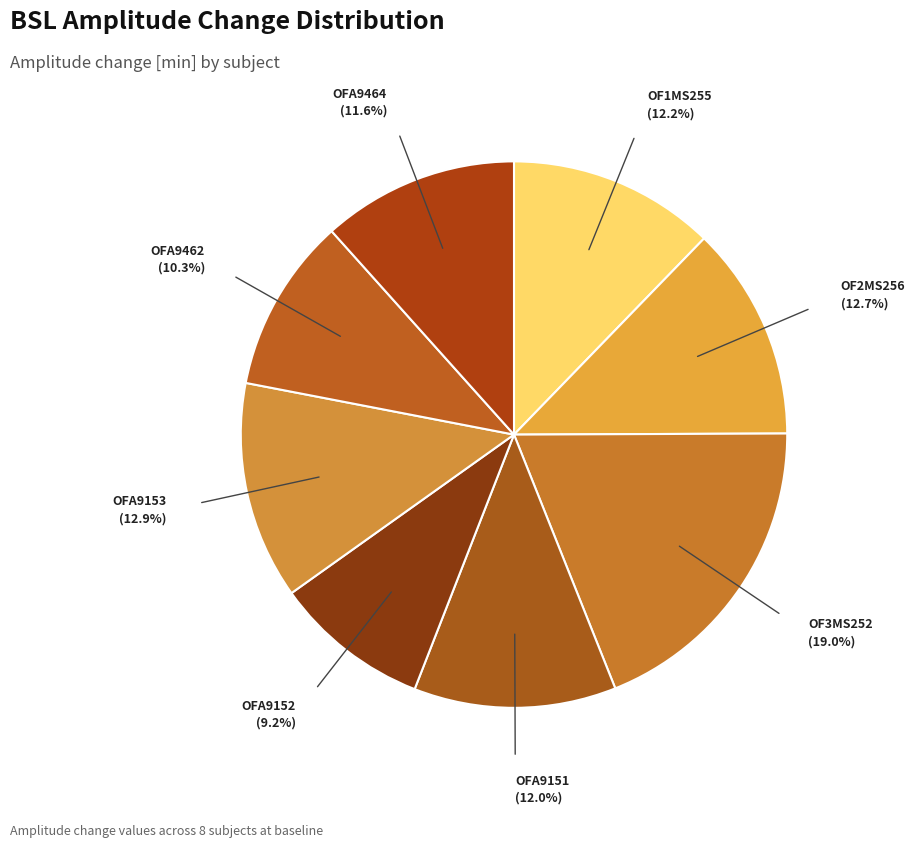

How many segments does this pie chart have?

8